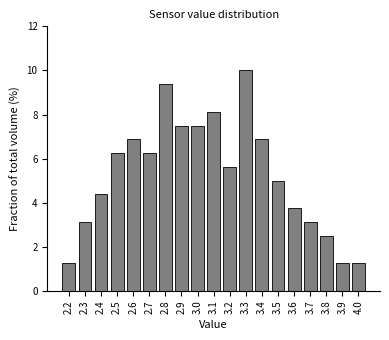

Which has a higher value, 2.2 or 3.8?

3.8